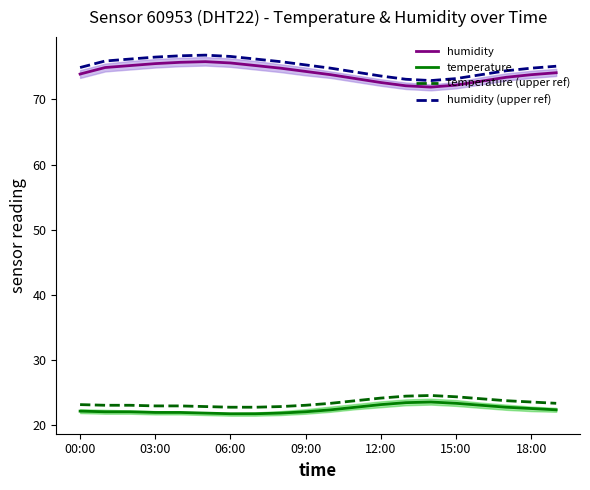

What is the sum of all humidity (upper ref) values?

1500.8